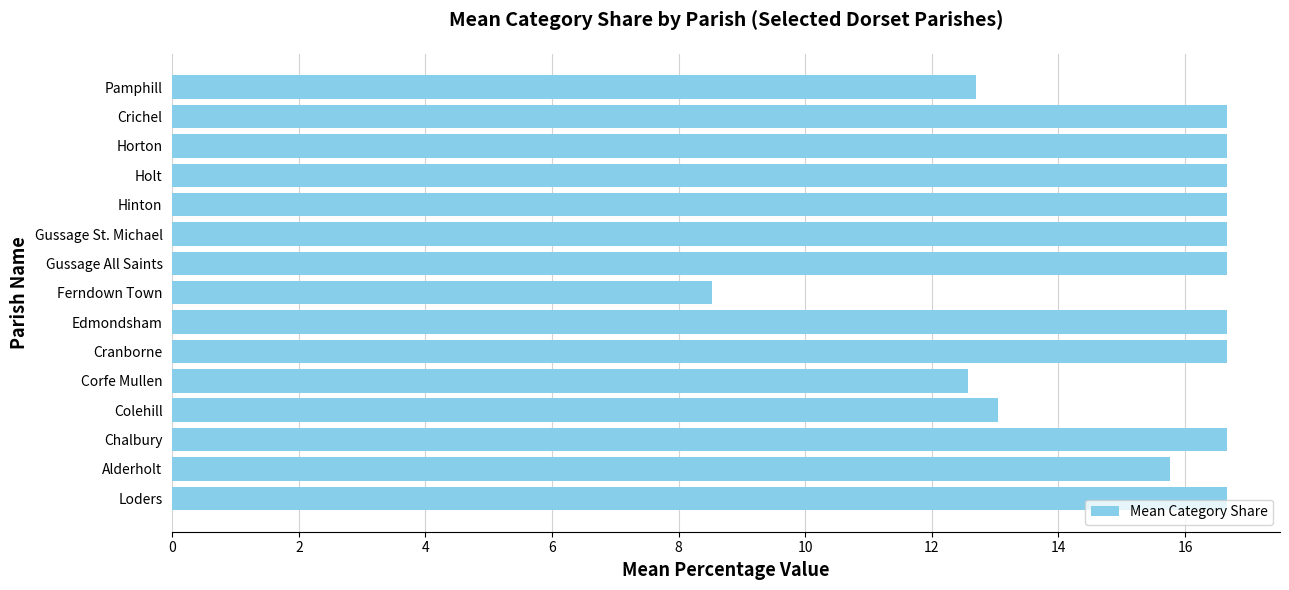

Which label corresponds to the smallest value in the chart?

Ferndown Town